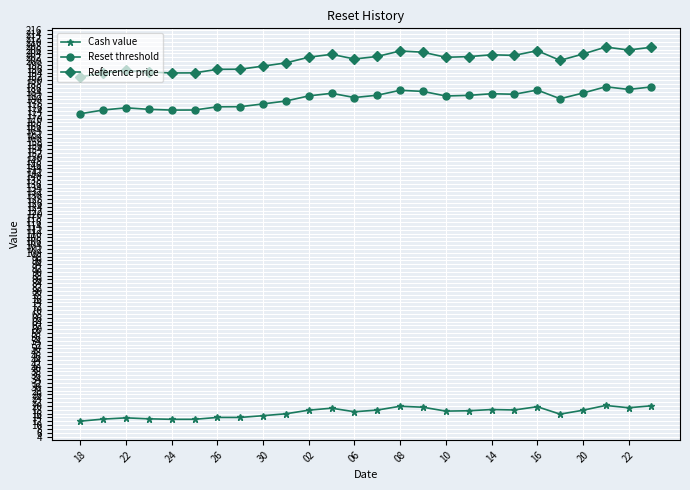

True or false: Reference price has more than 2 interior local peaks.

True